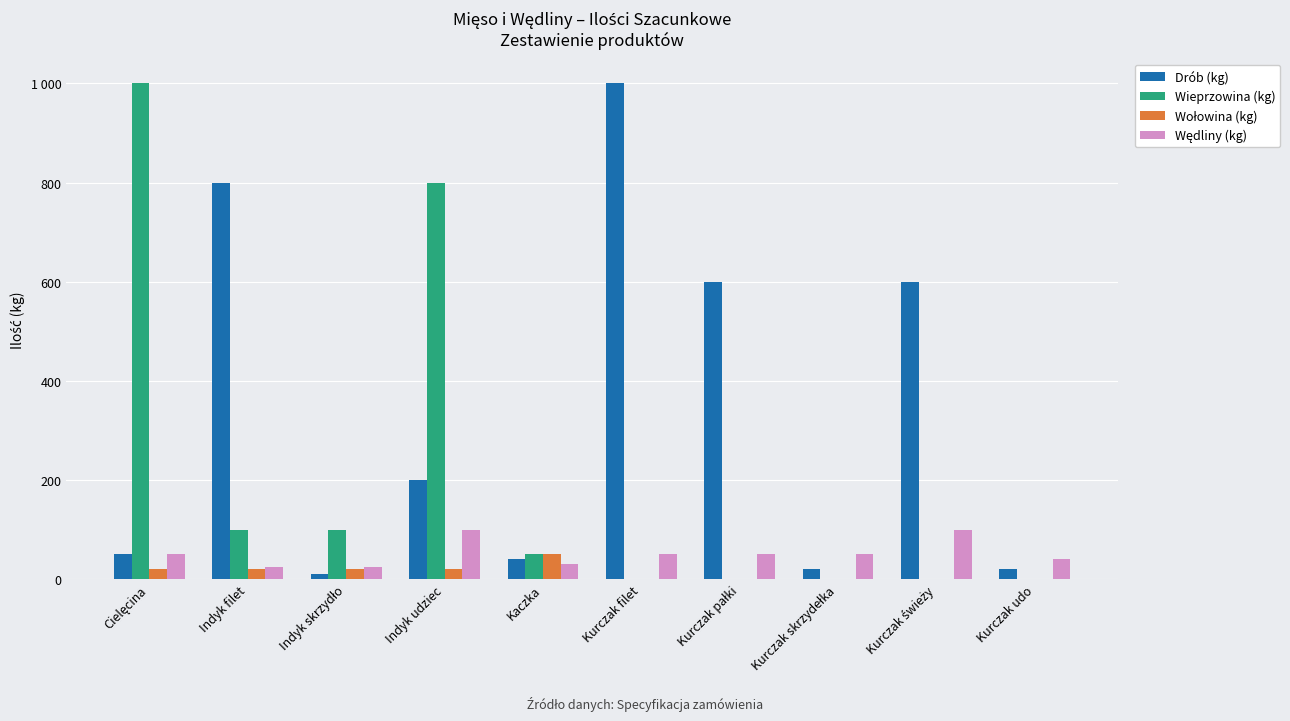

What is the difference between the second highest and second lowest values in the Drób (kg) series?

780